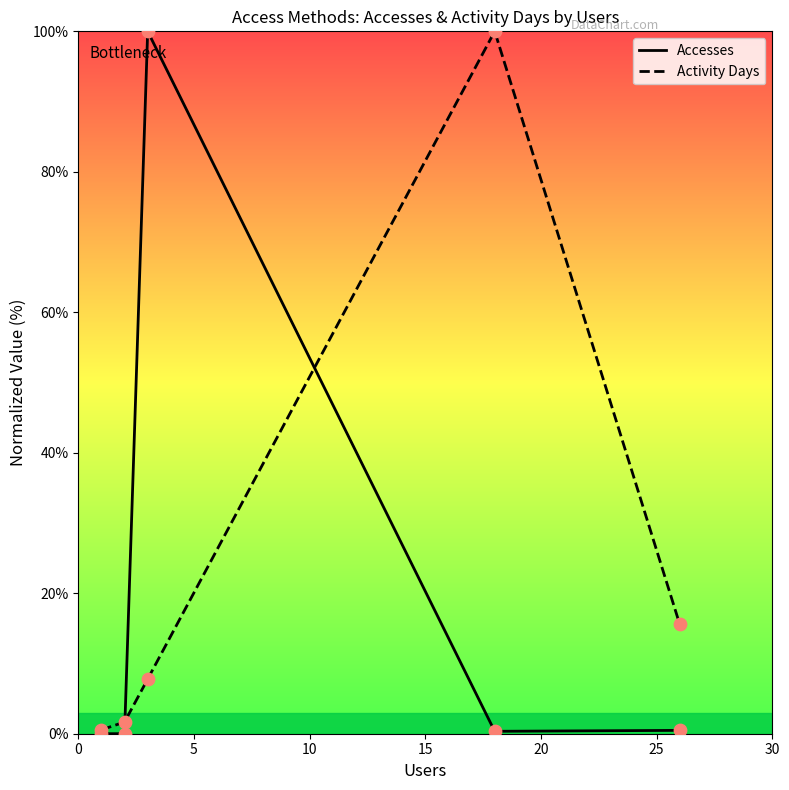

Which series has the largest total across all categories?

Activity Days